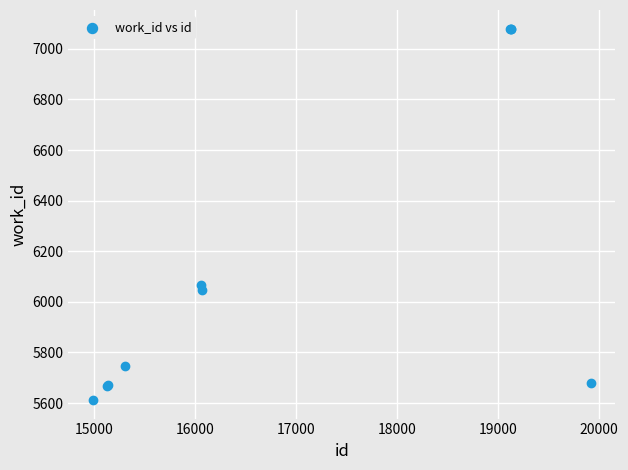

What Y value in the scatter plot is closest to 6346?

6066